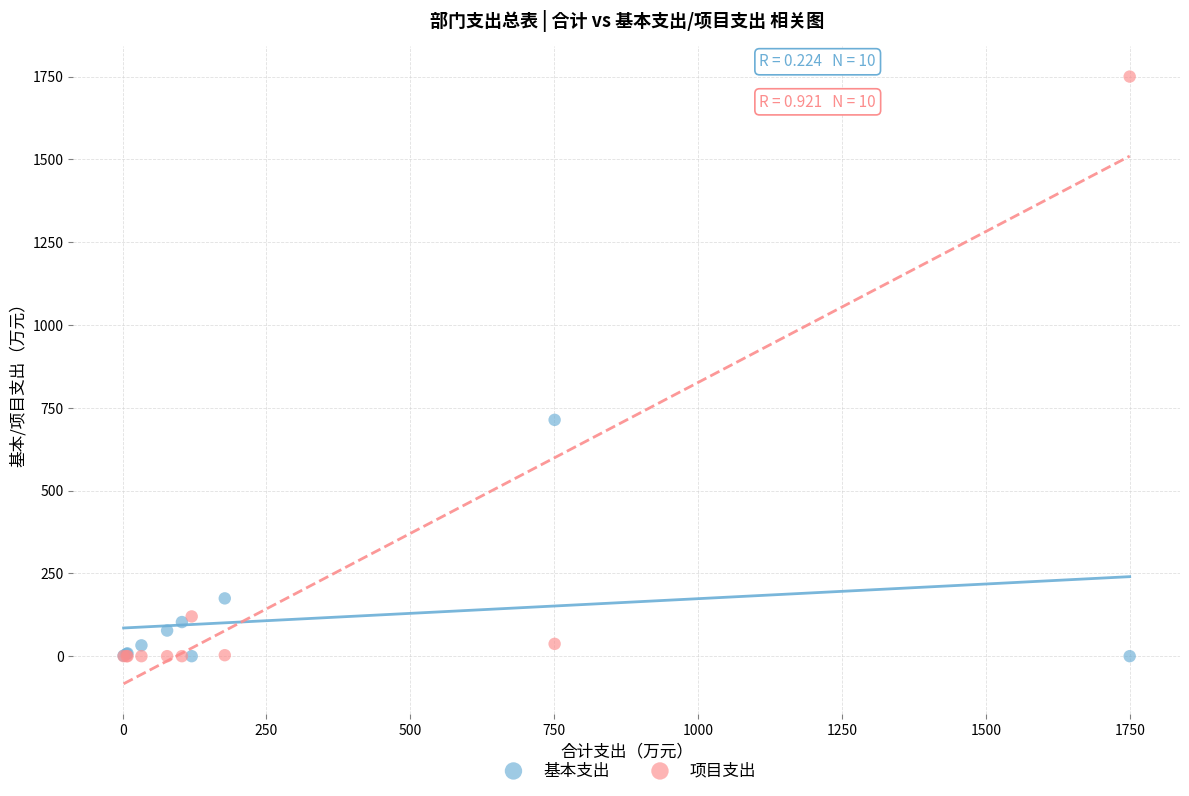

In the 项目支出 series, what Y value is closest to 875?

120.0